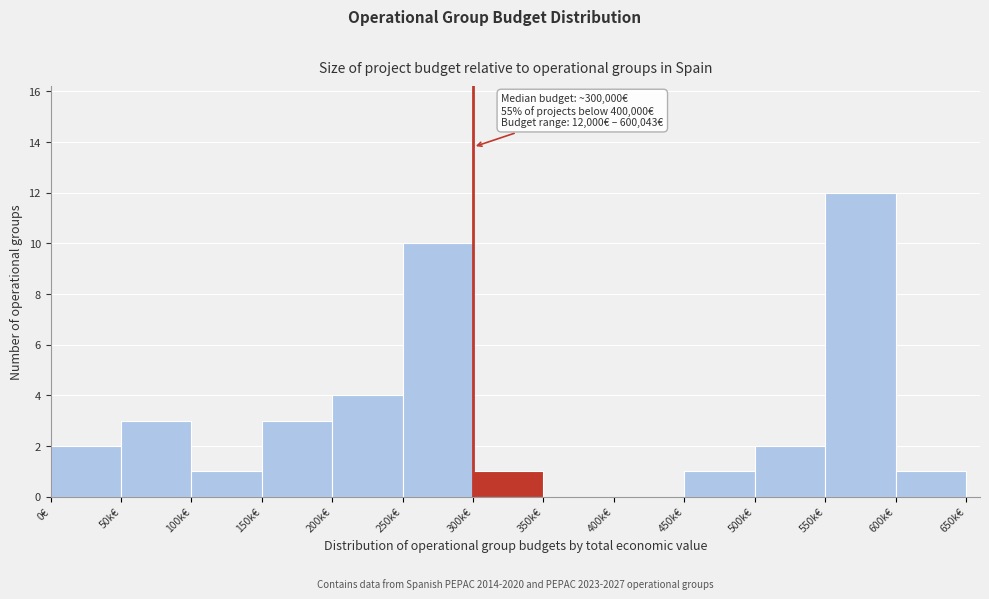

Reading right to left, what are all the values shown in this chart?

600k€=1	550k€=12	500k€=2	450k€=1	400k€=0	350k€=0	300k€=1	250k€=10	200k€=4	150k€=3	100k€=1	50k€=3	0€=2